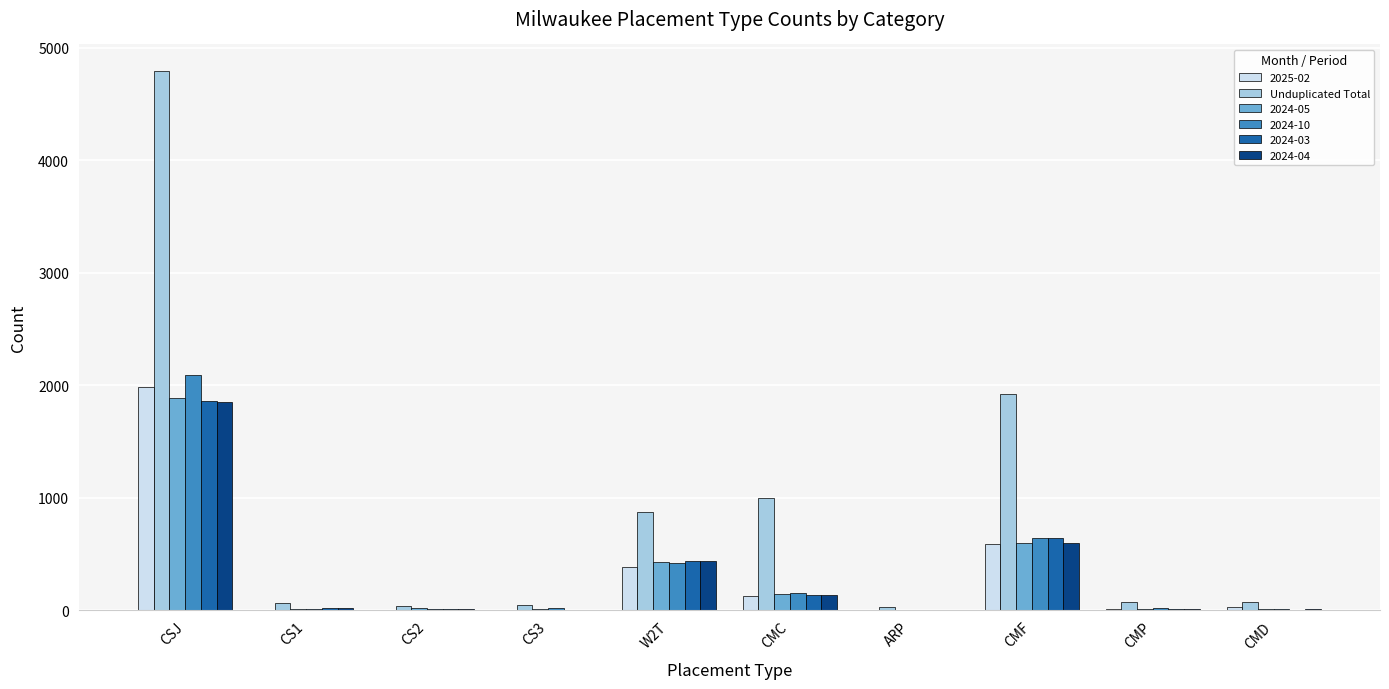

The Unduplicated Total series shows 672 at CMF. True or false?

False